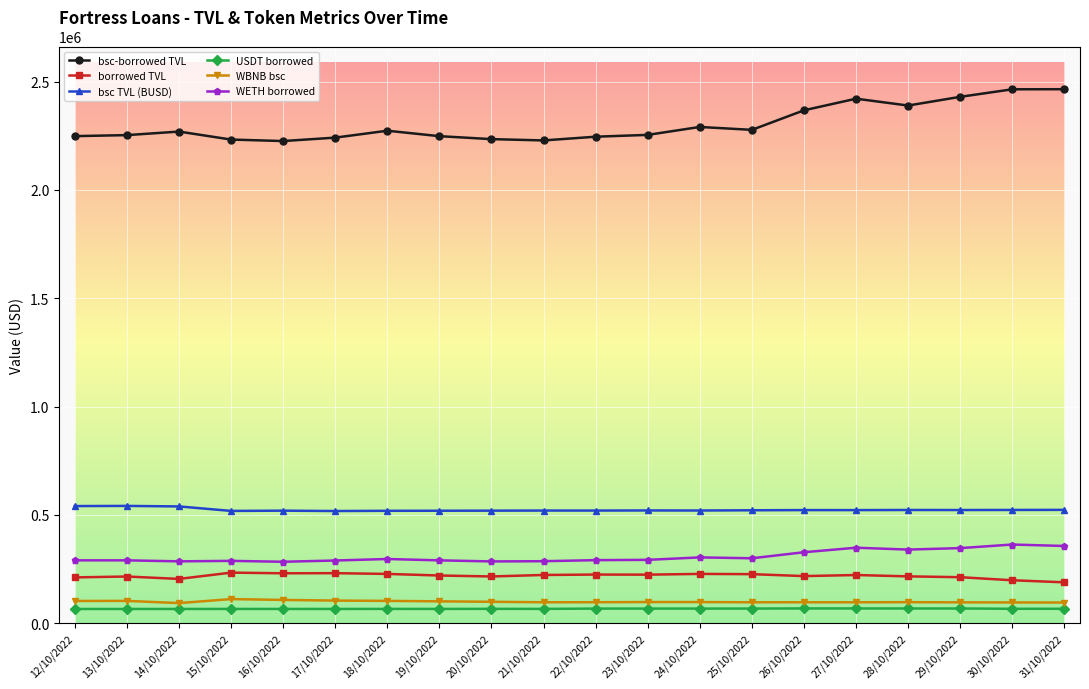

True or false: USDT borrowed has more than 0 points higher than both neighbors.

True